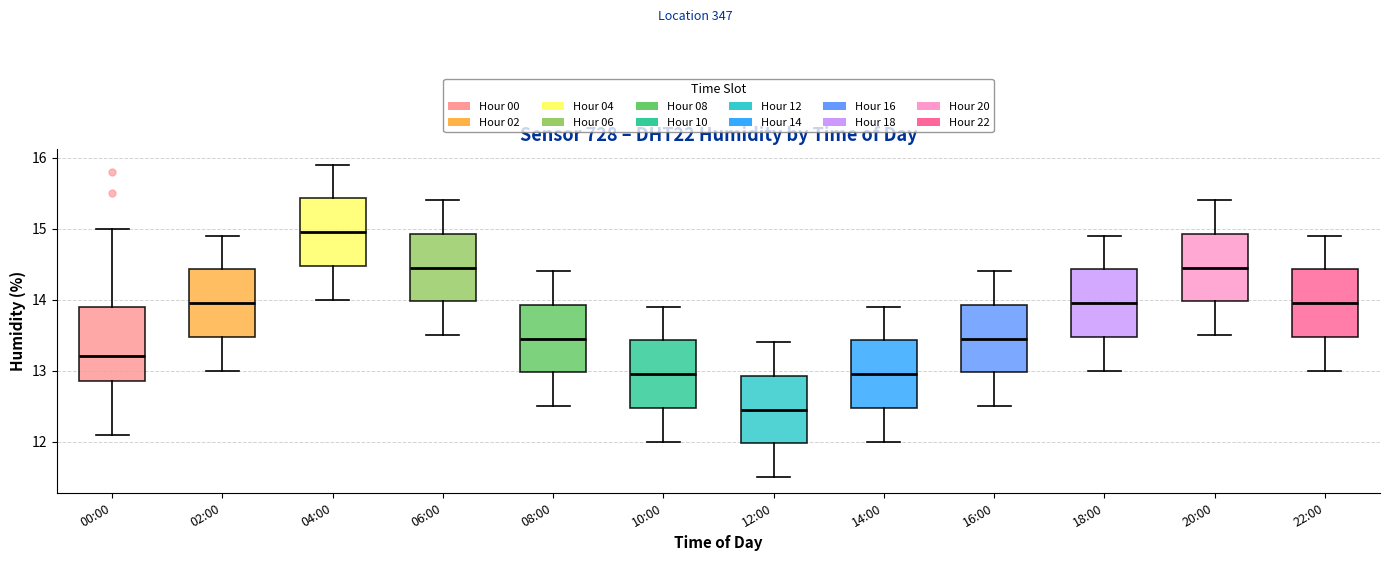

Reading left to right, transcribe this box plot: for each box, give where its median line is, the range the box spans, and where its two whiskers end, as read against the y-axis. The values are not printed on the chart, so give them approximately, as read against the axis.

00:00: median 13.2, box 12.9 to 13.9, whiskers 12.1 to 15.0
02:00: median 14.0, box 13.5 to 14.4, whiskers 13.0 to 14.9
04:00: median 15.0, box 14.5 to 15.4, whiskers 14.0 to 15.9
06:00: median 14.5, box 14.0 to 14.9, whiskers 13.5 to 15.4
08:00: median 13.5, box 13.0 to 13.9, whiskers 12.5 to 14.4
10:00: median 13.0, box 12.5 to 13.4, whiskers 12.0 to 13.9
12:00: median 12.5, box 12.0 to 12.9, whiskers 11.5 to 13.4
14:00: median 13.0, box 12.5 to 13.4, whiskers 12.0 to 13.9
16:00: median 13.5, box 13.0 to 13.9, whiskers 12.5 to 14.4
18:00: median 14.0, box 13.5 to 14.4, whiskers 13.0 to 14.9
20:00: median 14.5, box 14.0 to 14.9, whiskers 13.5 to 15.4
22:00: median 14.0, box 13.5 to 14.4, whiskers 13.0 to 14.9